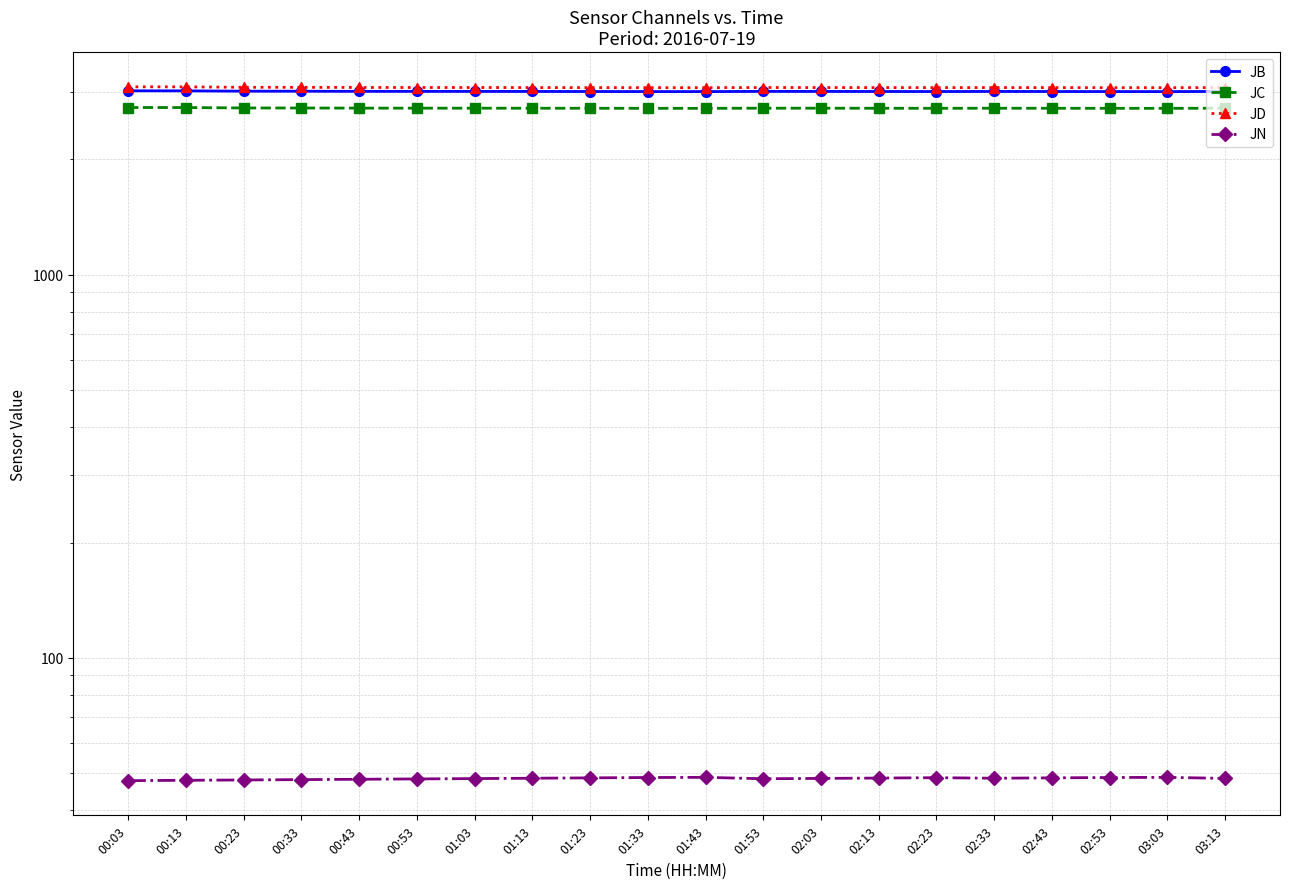

What is the difference between the highest and lowest values at 00:03?

3046.2